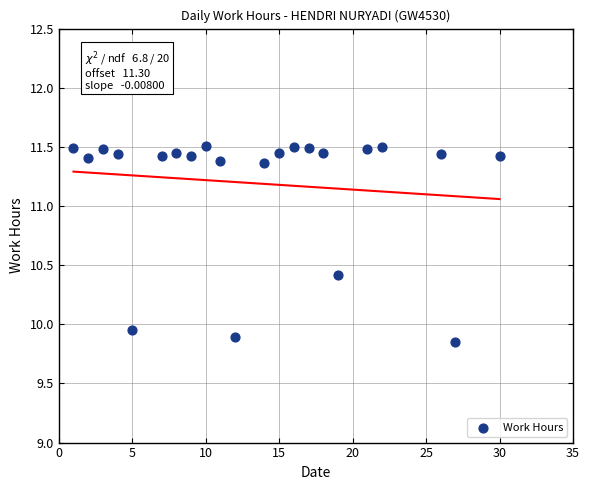

What is the range of Y values (max minus min)?

1.7